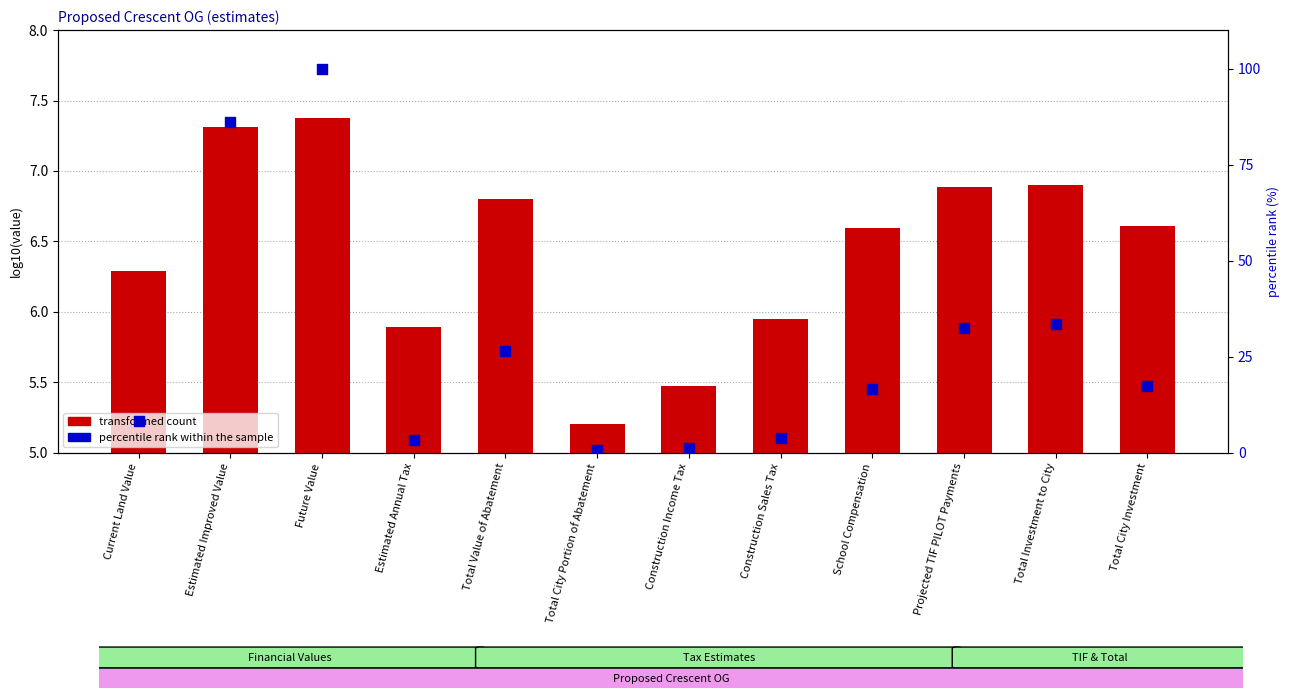

Is the value of transformed count at Total City Portion of Abatement greater than the value of percentile rank within the sample at Construction Sales Tax?

Yes